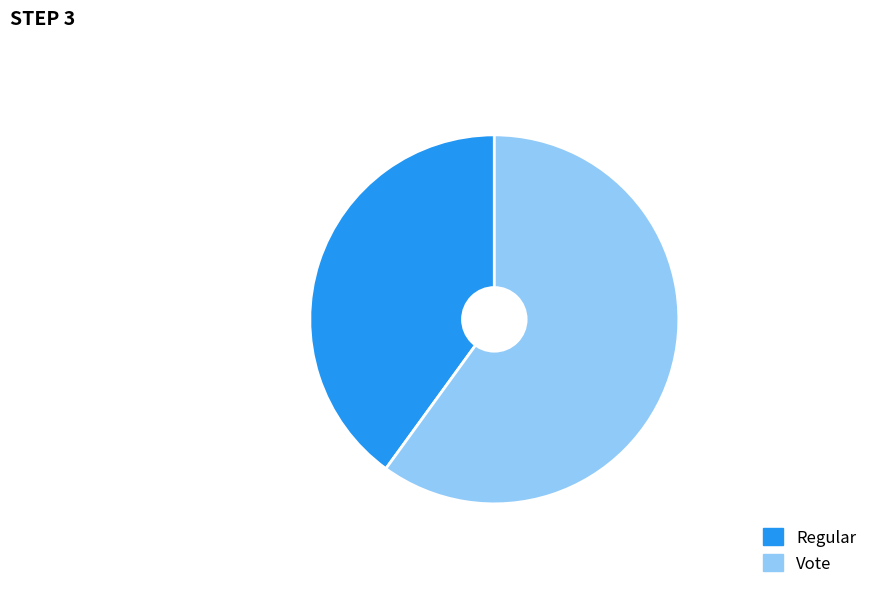

What is the largest slice in the pie chart?

Vote